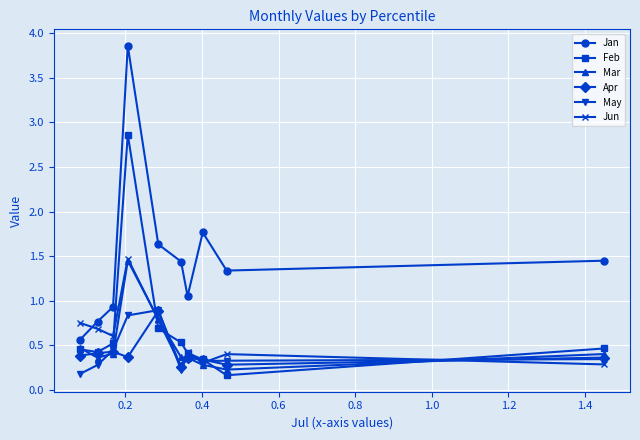

What is the difference between the second highest and second lowest values in the Feb series?

0.3